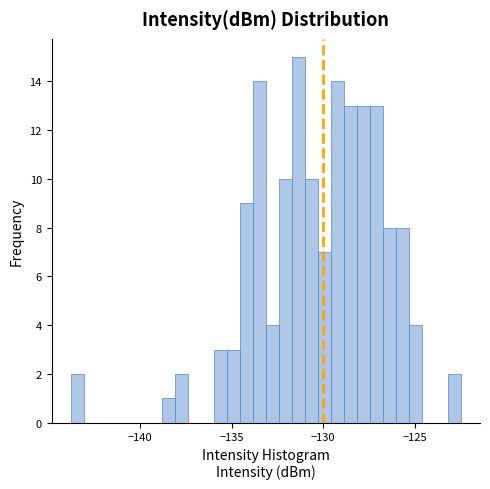

Read against the x-axis, roughly where is the centre of the tallest bar?

-131.5